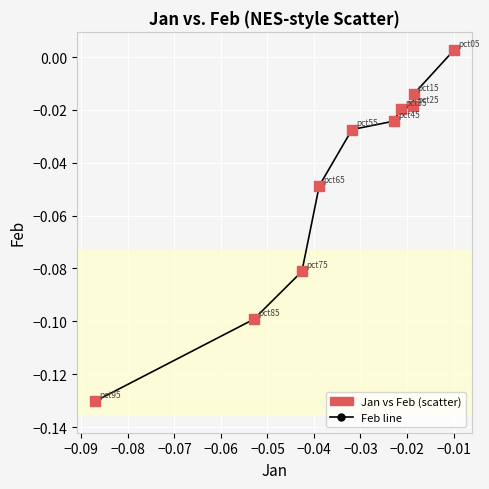

What is the sum of all values?

-0.5